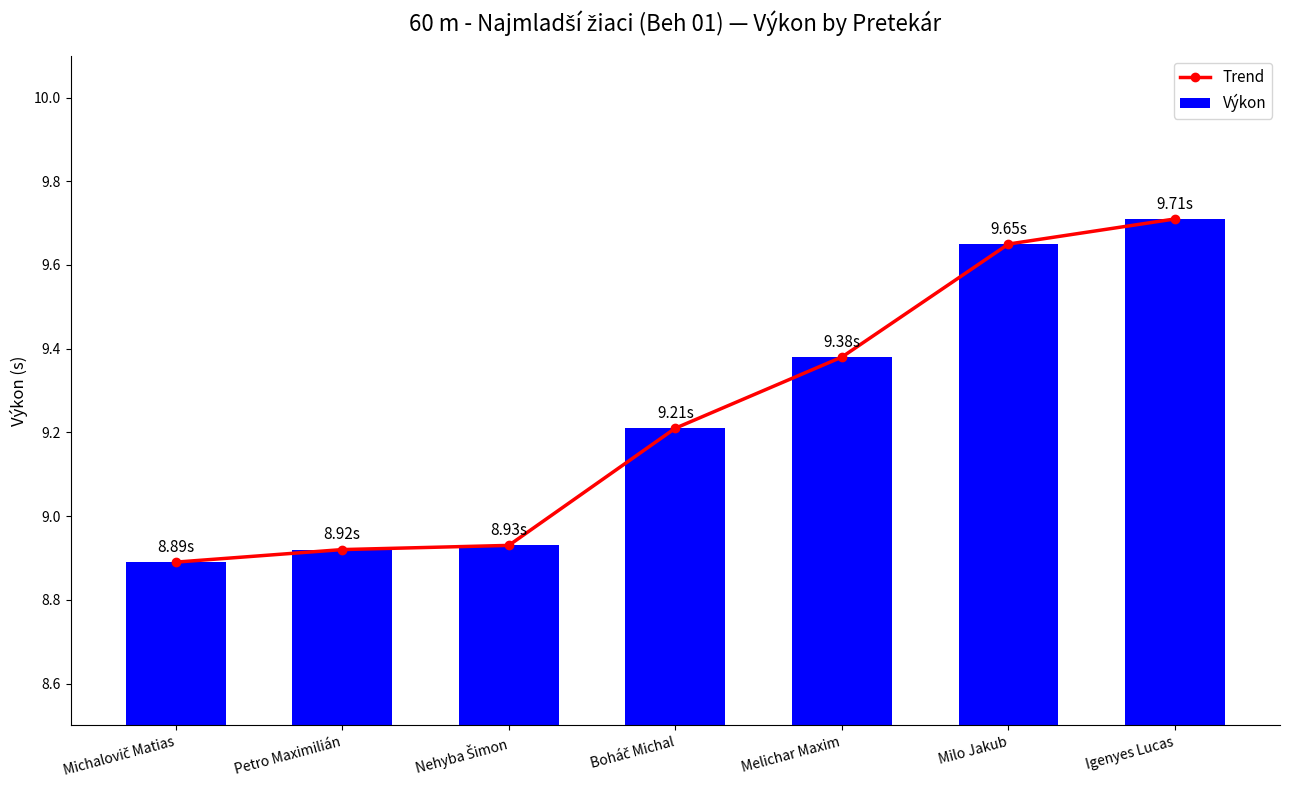

What is the label of the 1st bar from the right?

Igenyes Lucas